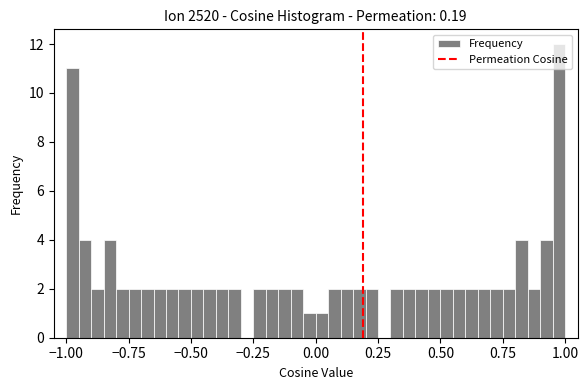

Around what value on the x-axis is the tallest bar? Give the approximate position of its centre, as read against the axis.

1.00